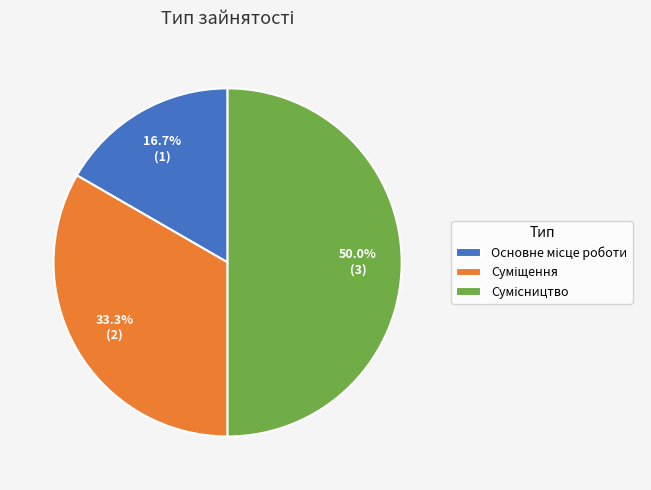

To the nearest percent, what is the combined percentage of Основне місце роботи and Сумісництво?

67%